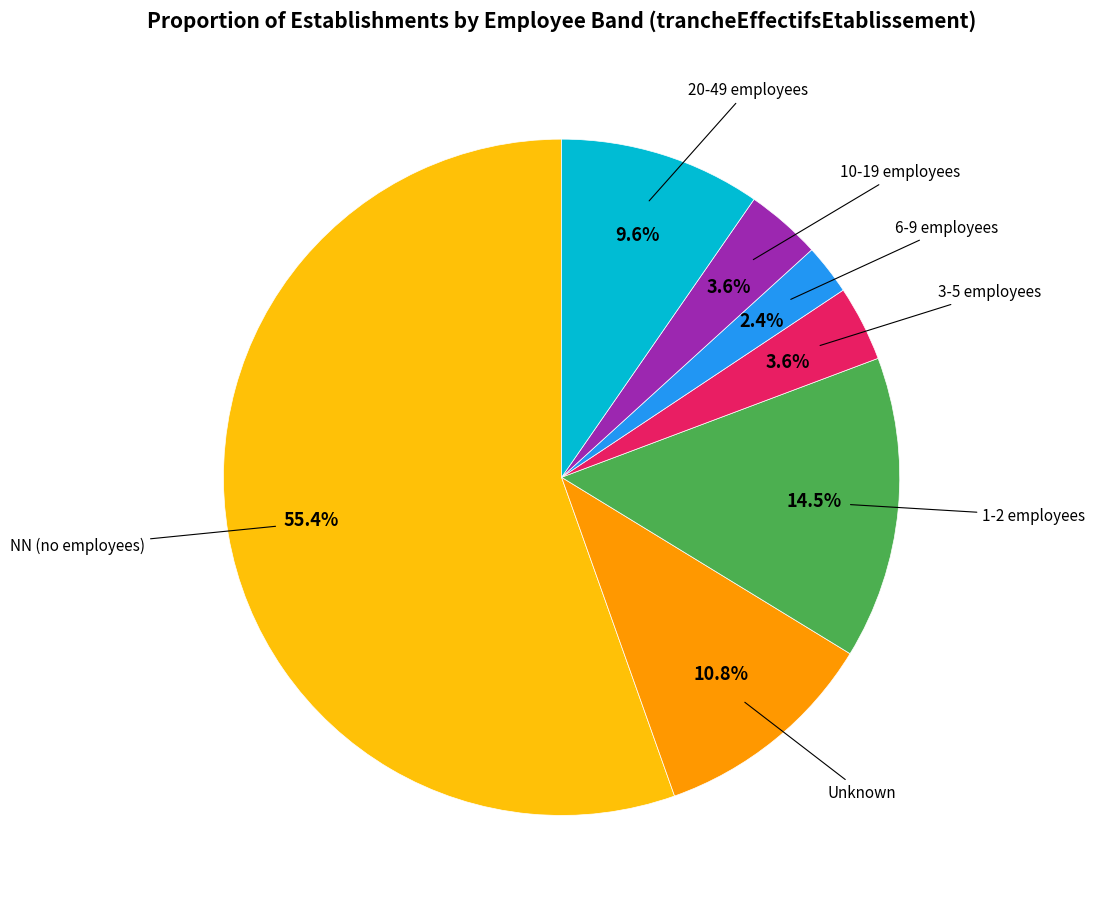

How many segments does this pie chart have?

7